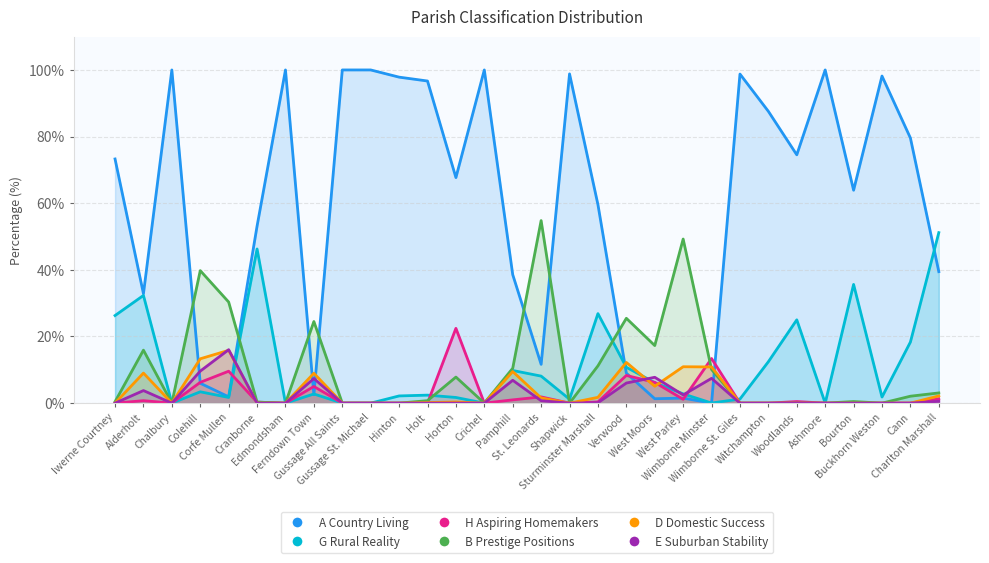

Which label corresponds to the largest value in the chart?

Chalbury